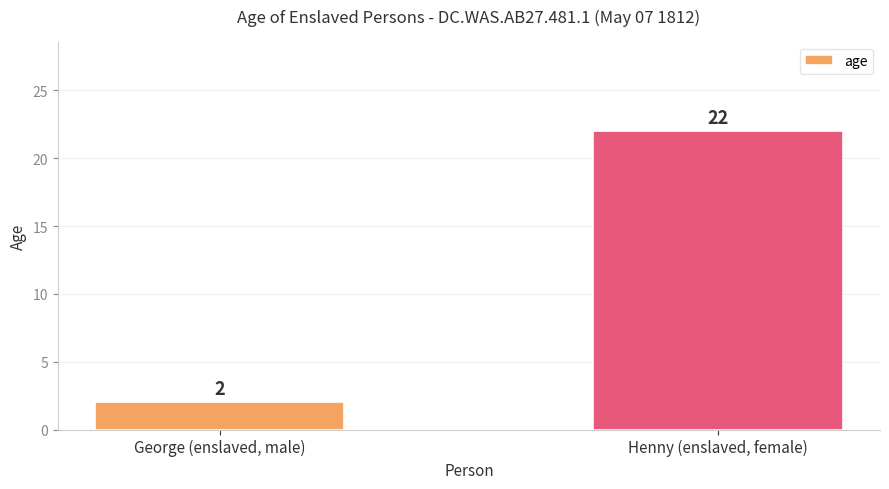

What value does the data have at George (enslaved, male)?

2